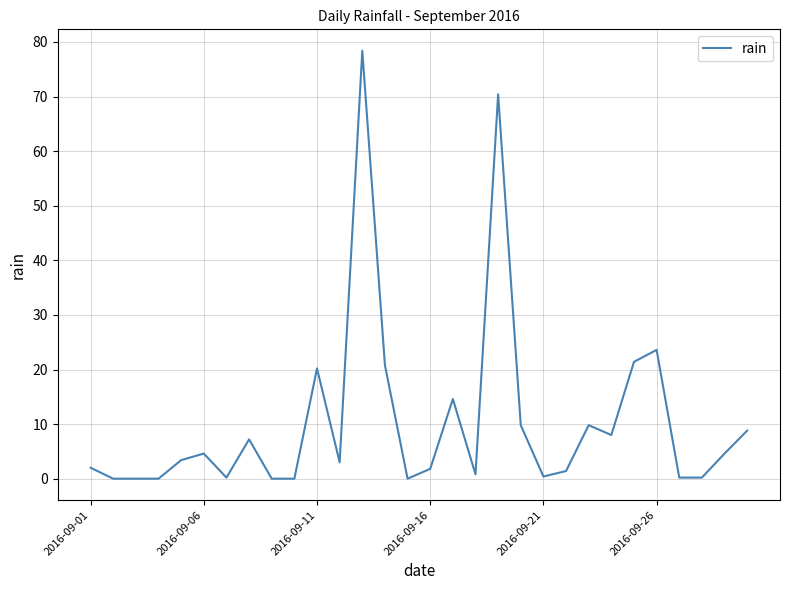

What is the difference between the maximum and minimum values?

78.4